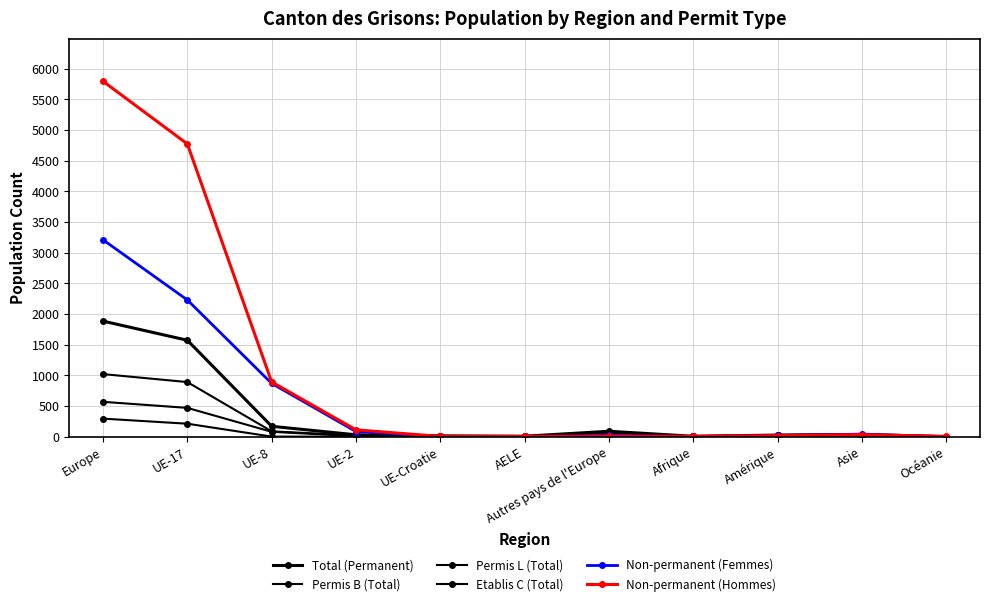

The value of Non-permanent (Hommes) at Océanie is 2. True or false?

False